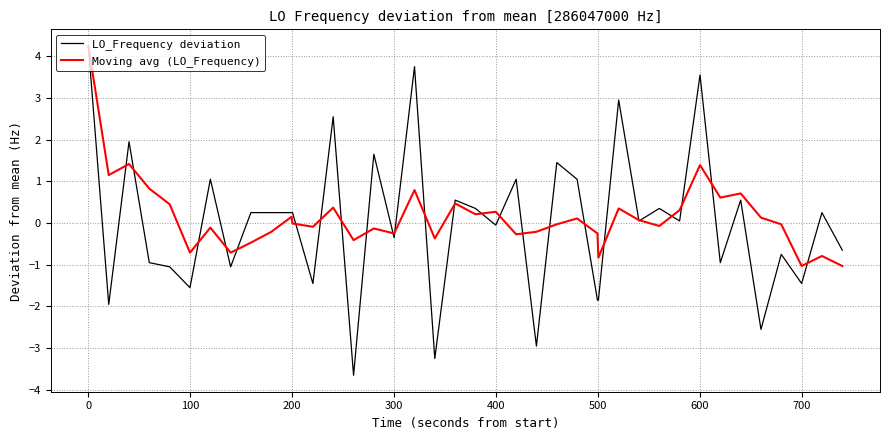

What is the maximum value shown in the chart?

4.2